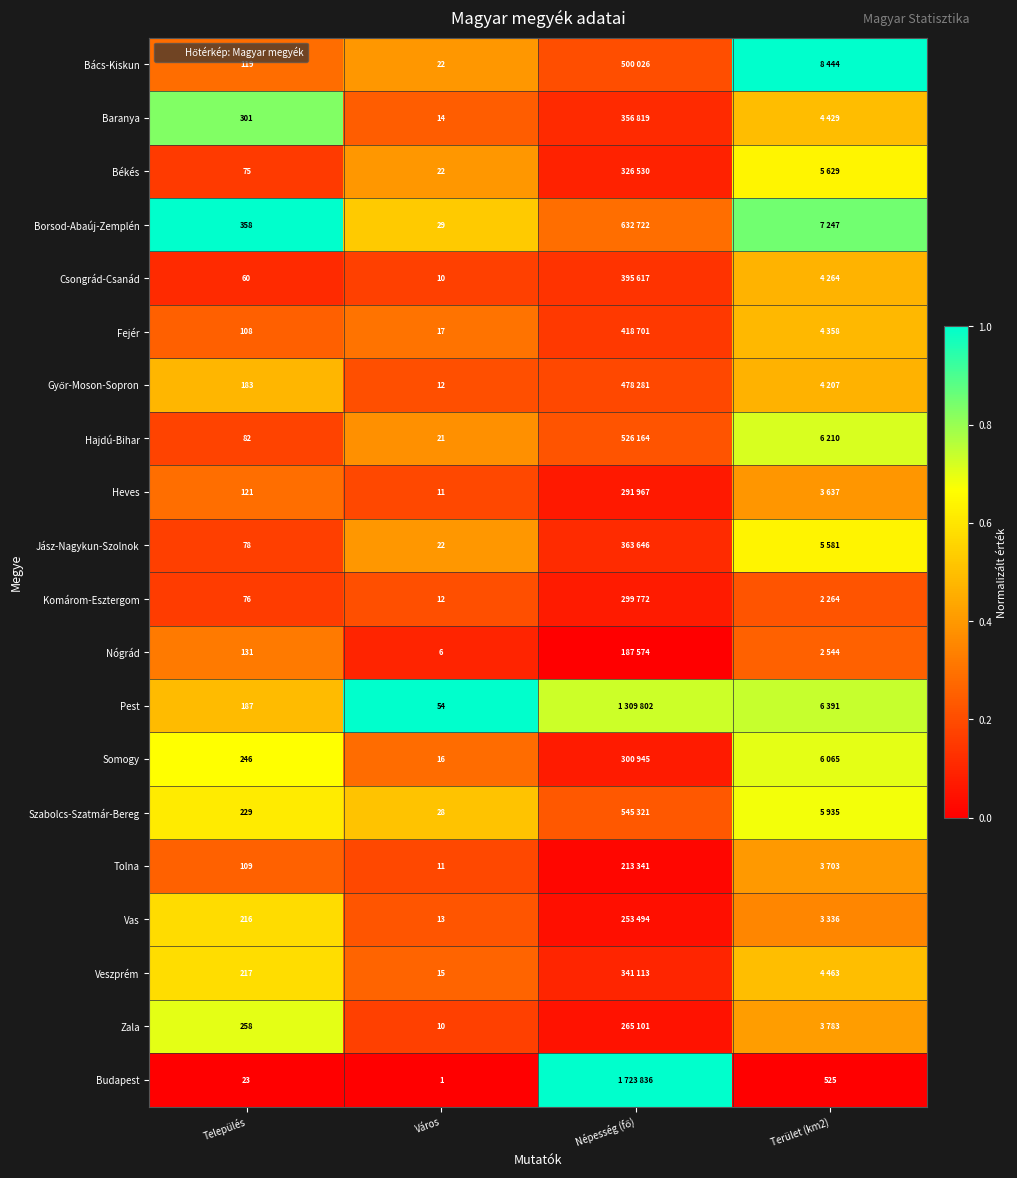

At Terület (km2), list the series in order from smallest to largest.

Budapest, Komárom-Esztergom, Nógrád, Vas, Heves, Tolna, Zala, Győr-Moson-Sopron, Csongrád-Csanád, Fejér, Baranya, Veszprém, Jász-Nagykun-Szolnok, Békés, Szabolcs-Szatmár-Bereg, Somogy, Hajdú-Bihar, Pest, Borsod-Abaúj-Zemplén, Bács-Kiskun